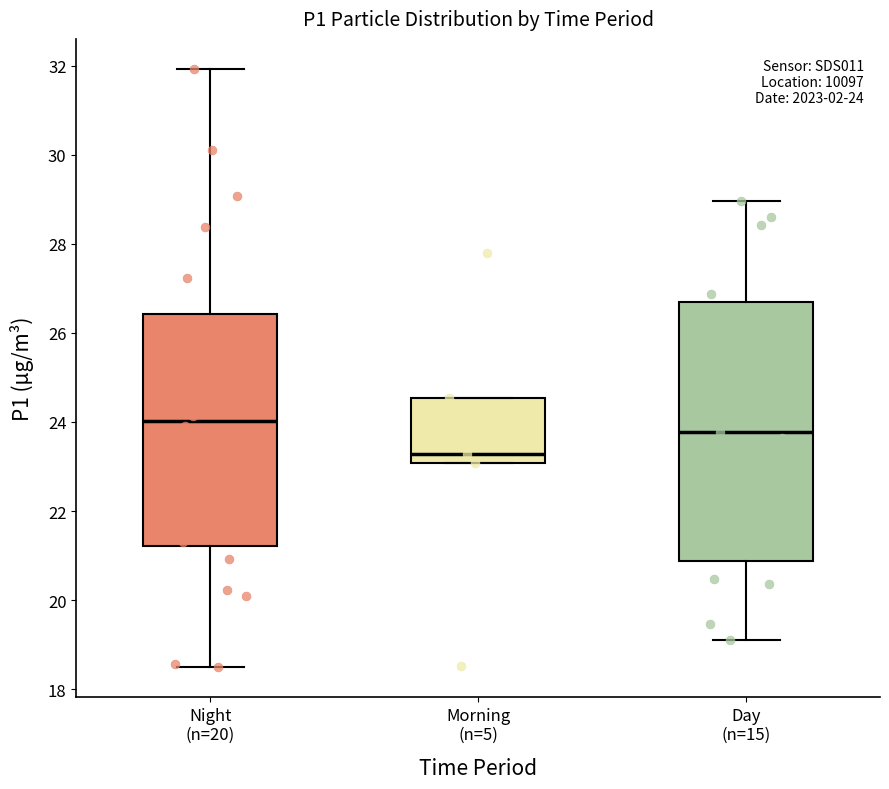

Comparing the boxes themselves (not the whiskers), which one is the tallest?

Day (n=15)